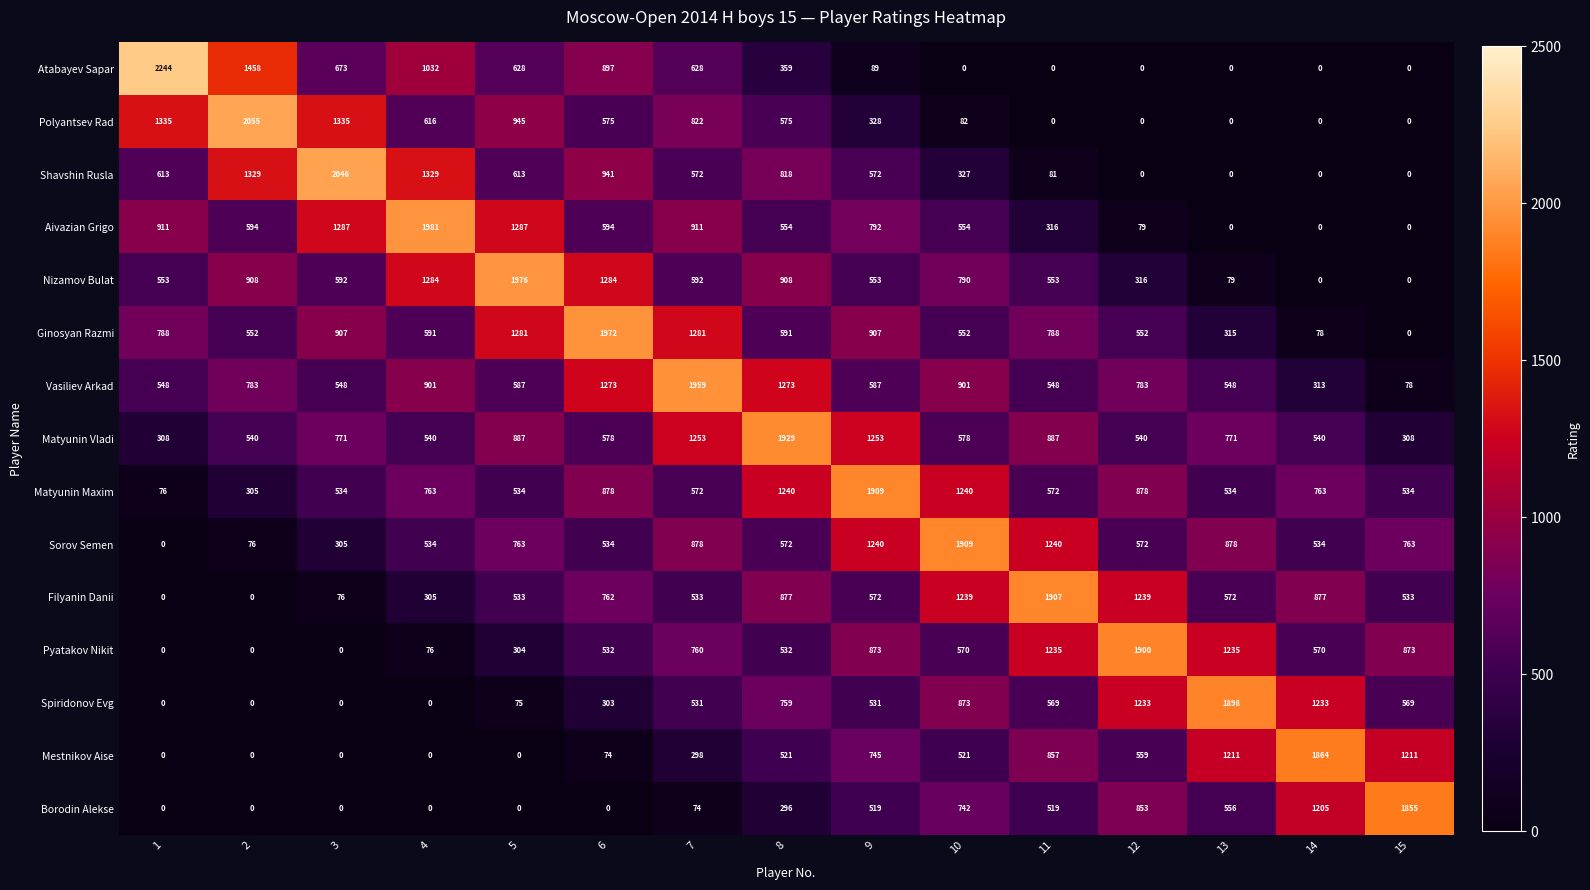

Read the Ginosyan Razmi value at 5, to the nearest 100.

1300